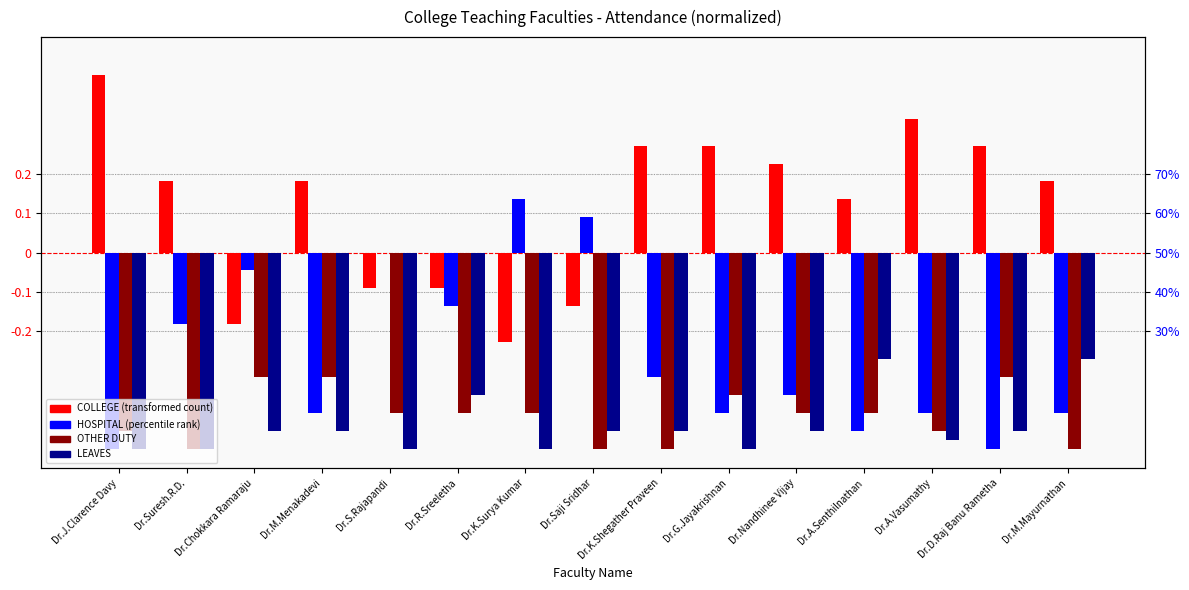

Rank the categories by HOSPITAL value from highest to lowest.

Dr.K.Surya Kumar, Dr.Saji Sridhar, Dr.S.Rajapandi, Dr.Chokkara Ramaraju, Dr.R.Sreeletha, Dr.Suresh.R.D., Dr.K.Shegather Praveen, Dr.Nandhinee Vijay, Dr.M.Menakadevi, Dr.G.Jayakrishnan, Dr.A.Vasumathy, Dr.M.Mayurnathan, Dr.A.Senthilnathan, Dr.J.Clarence Davy, Dr.D.Raj Banu Rametha